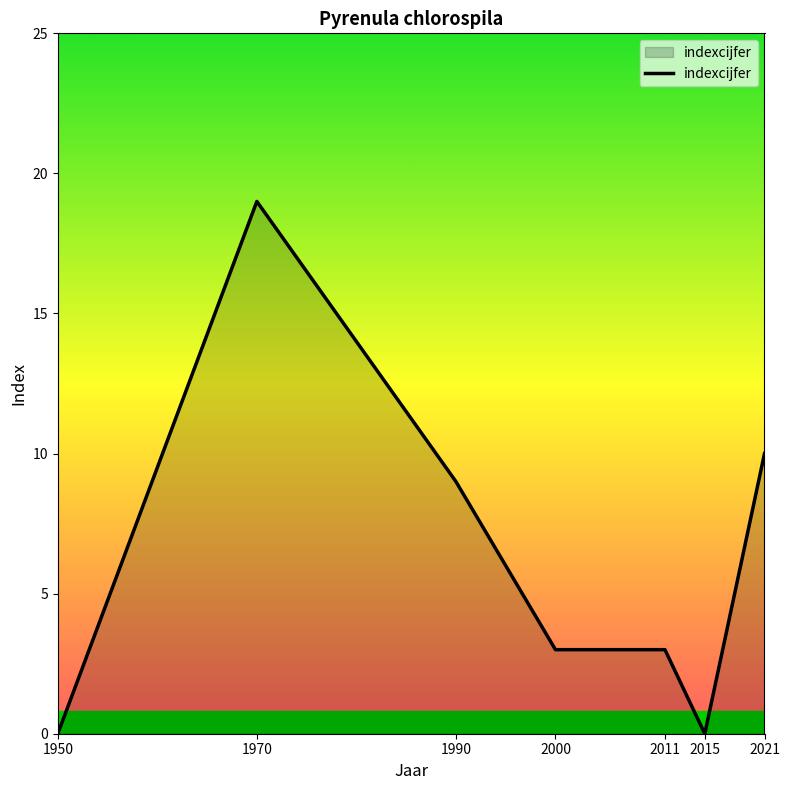

Reading left to right, transcribe all the data shown in this chart.

0	19	9	3	3	0	10